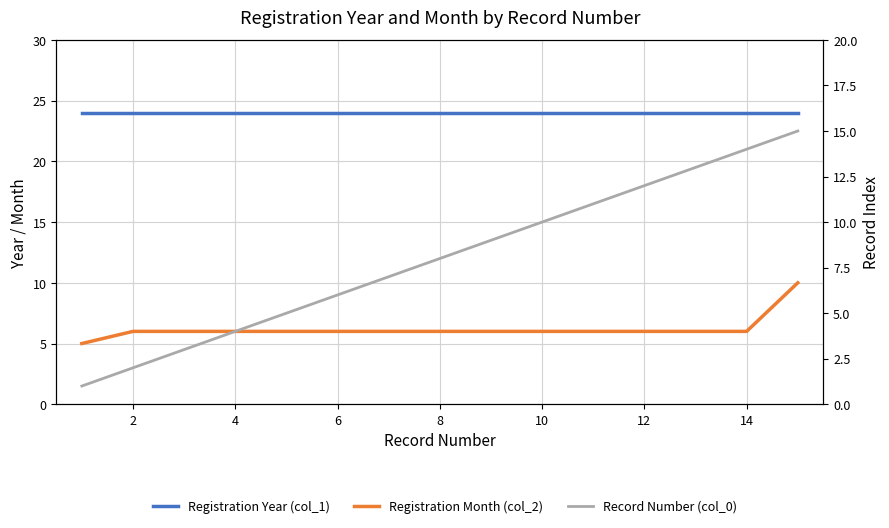

True or false: Registration Year (col_1) and Registration Month (col_2) cross at least once.

False